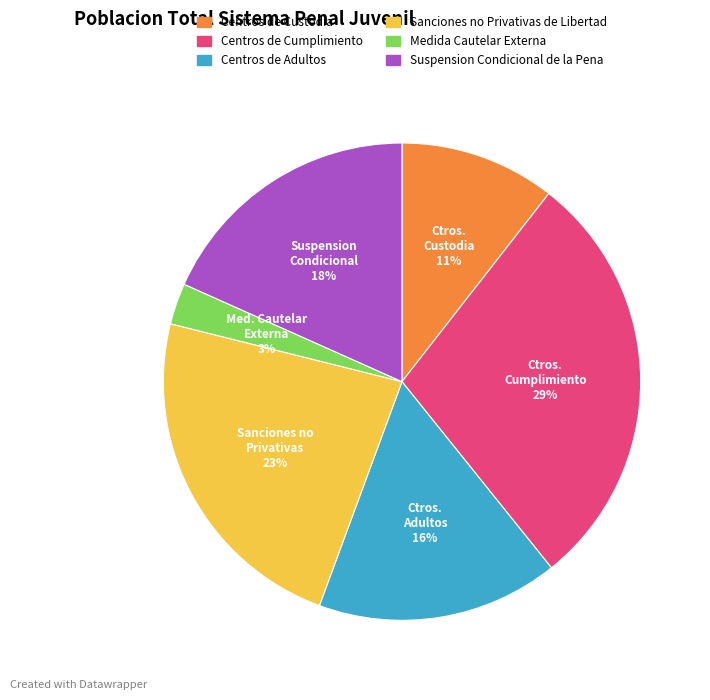

Is Suspension Condicional de la Pena the majority of the pie?

No